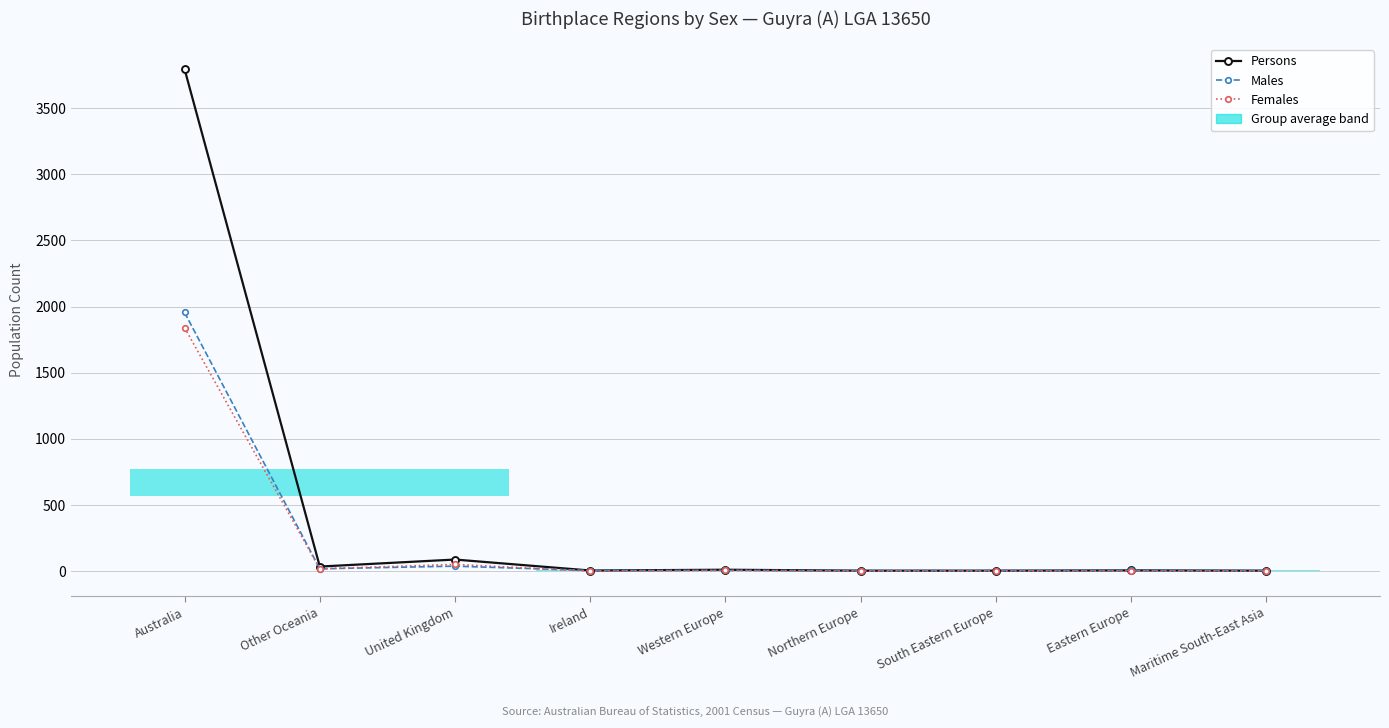

True or false: Persons has more than 1 points higher than both neighbors.

True